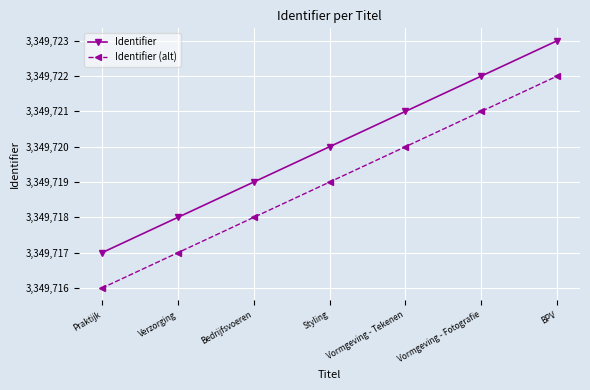

What is the value of the Identifier (alt) point at the 4th from the left?

3349719